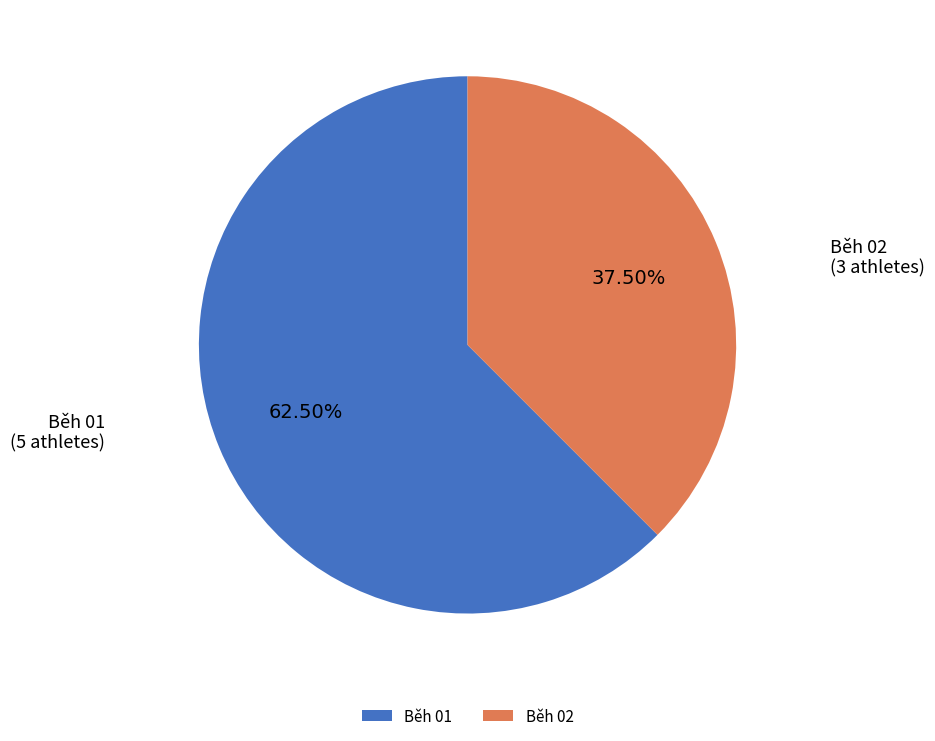

Rank the categories by value from highest to lowest.

Běh 01, Běh 02